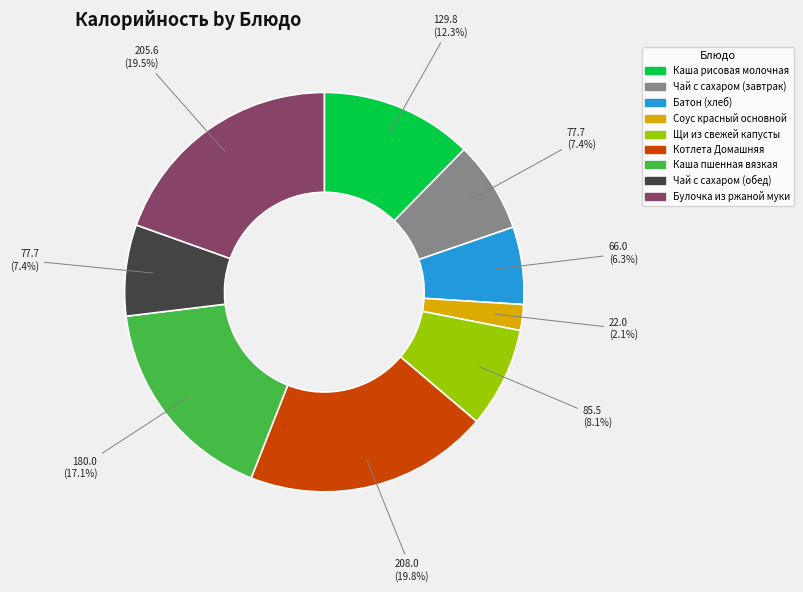

Does Котлета Домашняя represent more than half of the total?

No